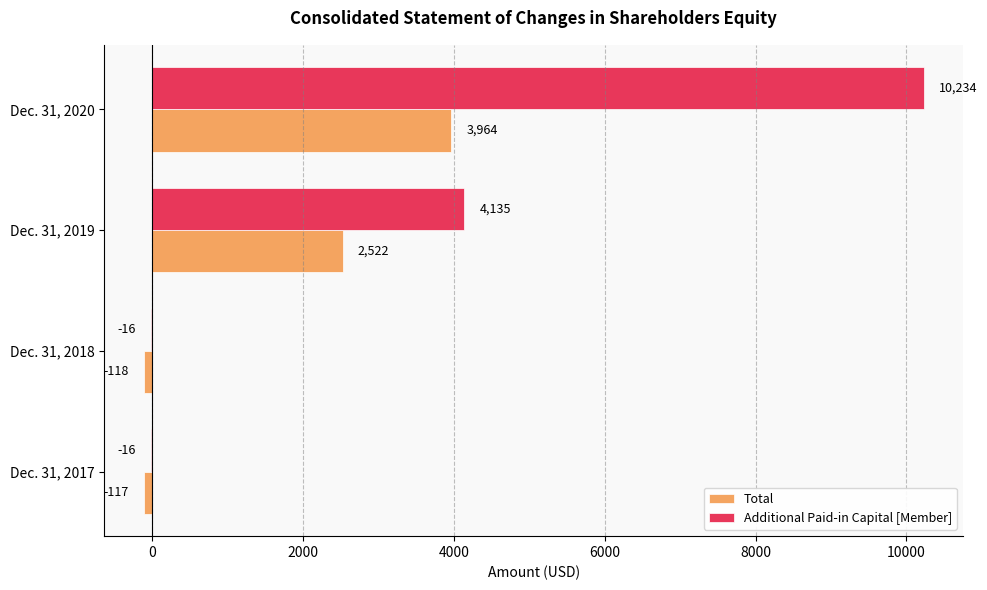

Where is Total nearest to the value 1923?

Dec. 31, 2019